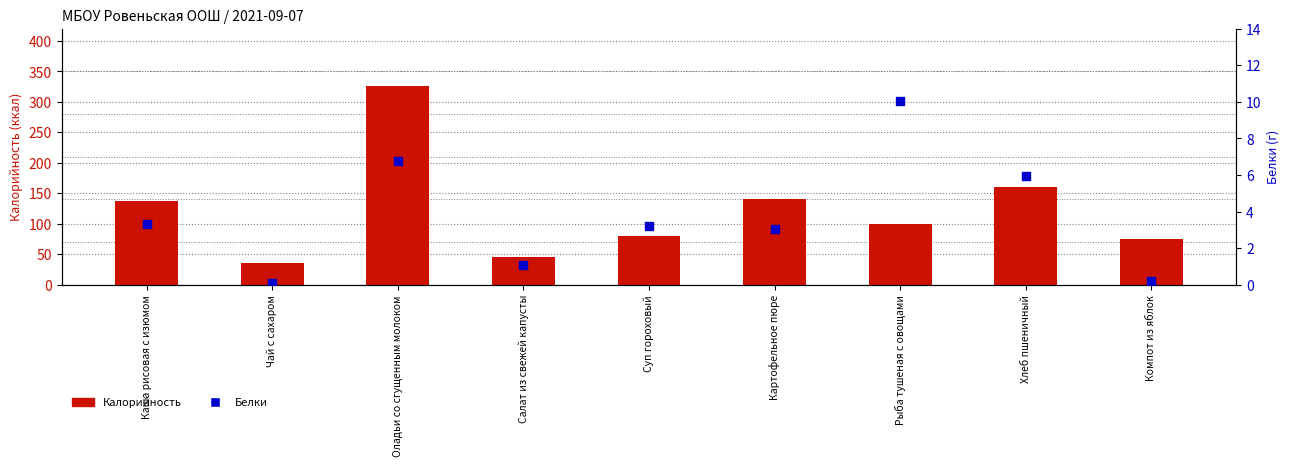

What are all the series names shown in the legend?

Калорийность, Белки